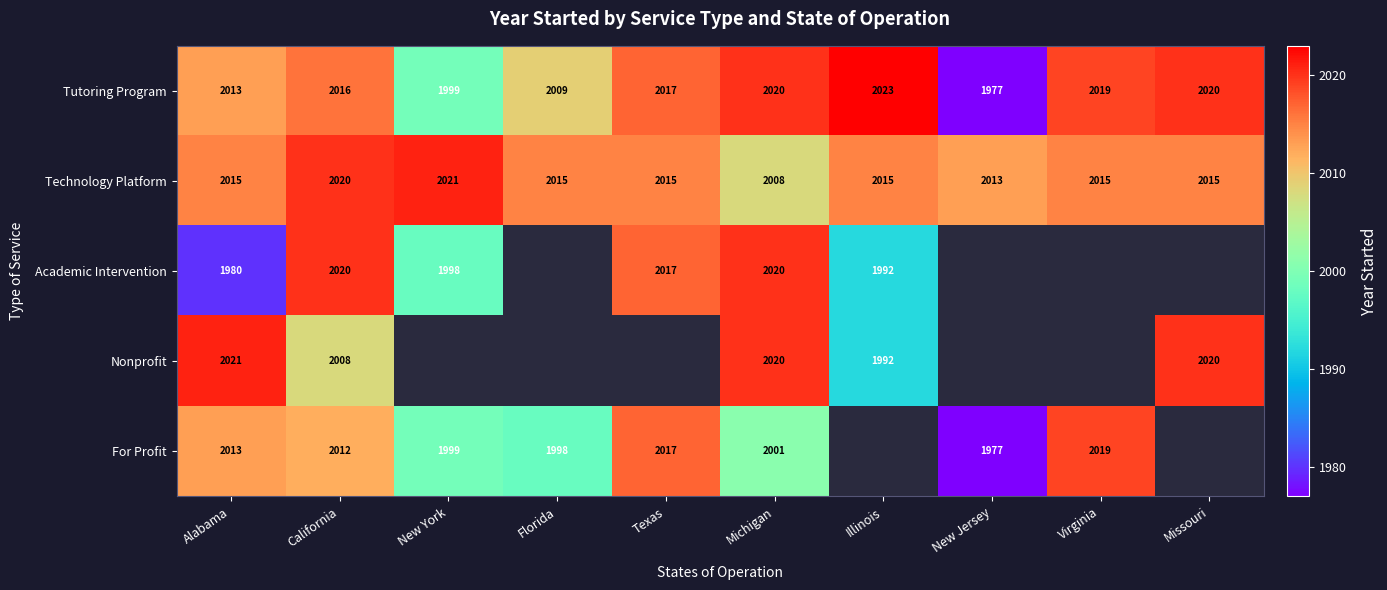

What is the spread (max minus min) of values at California?

12